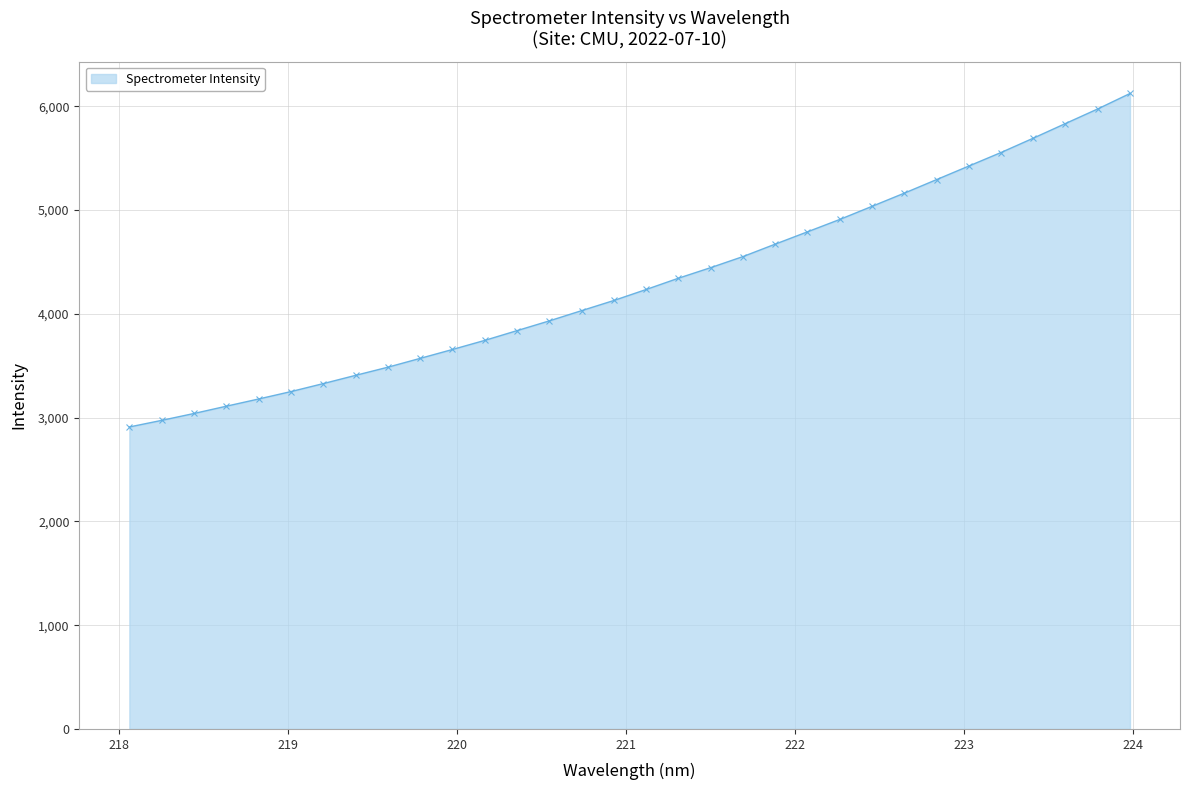

What is the average value?

4300.6